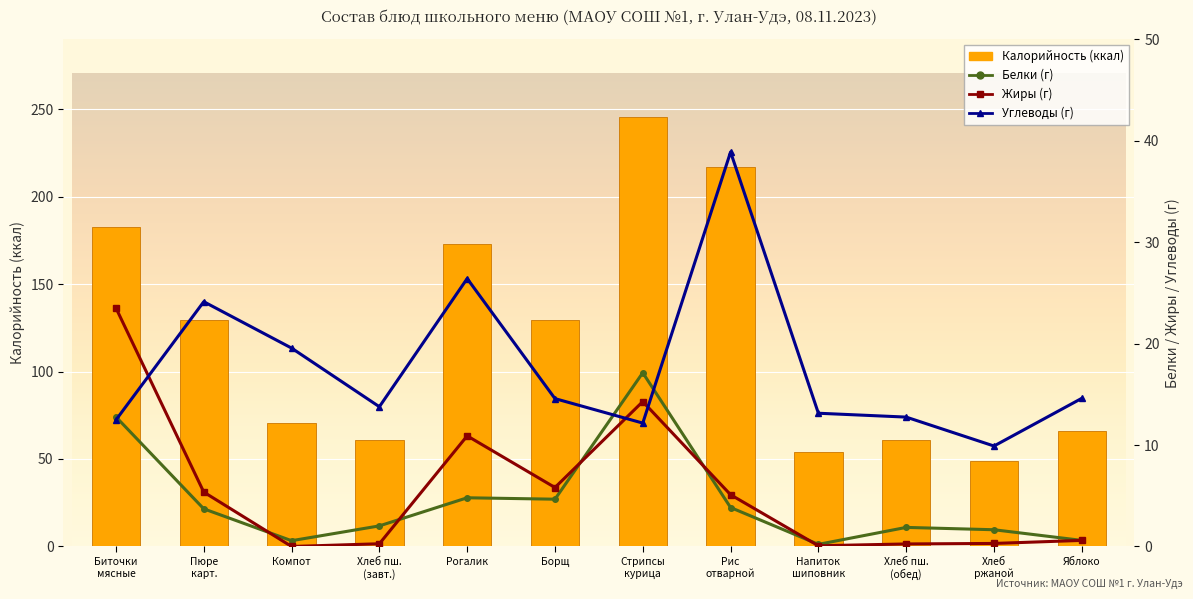

What is the label of the 6th bar from the left?

Борщ